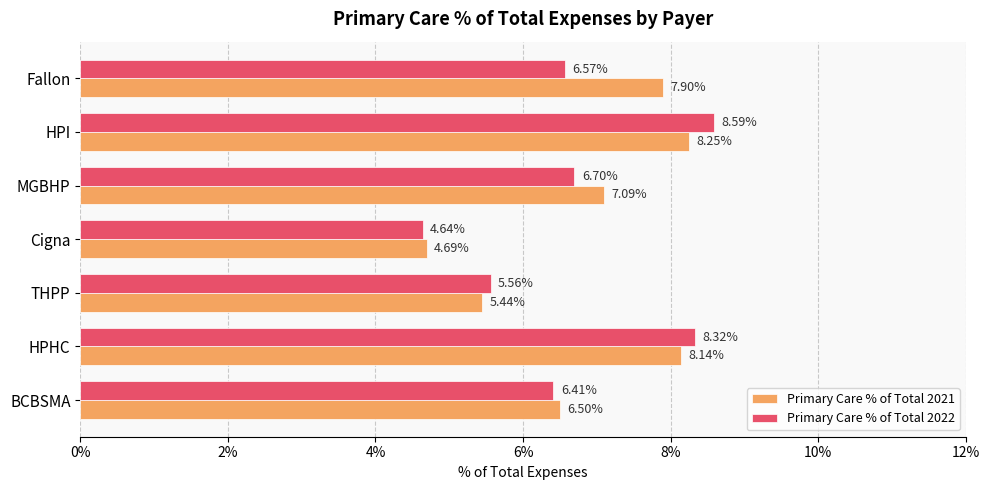

What is the difference between the second highest and minimum values in the Primary Care % of Total 2022 series?

3.7